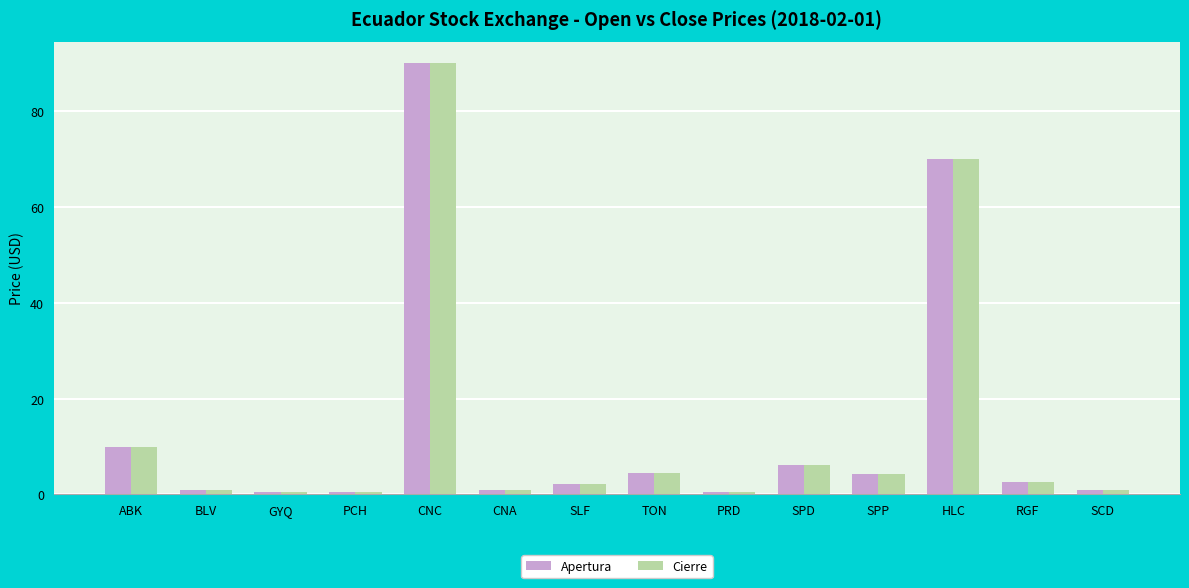

Does the chart contain any negative values?

No